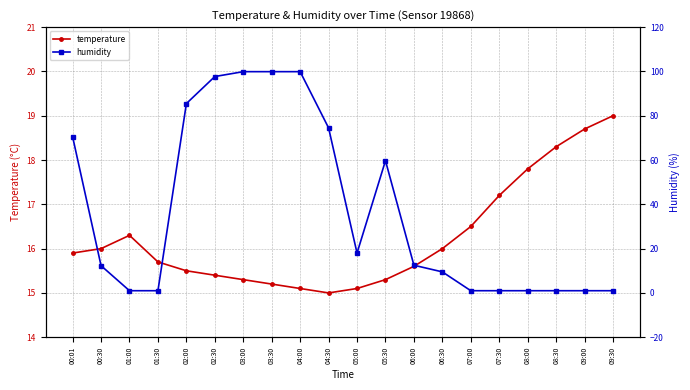

How many values in the temperature series exceed 15?

19